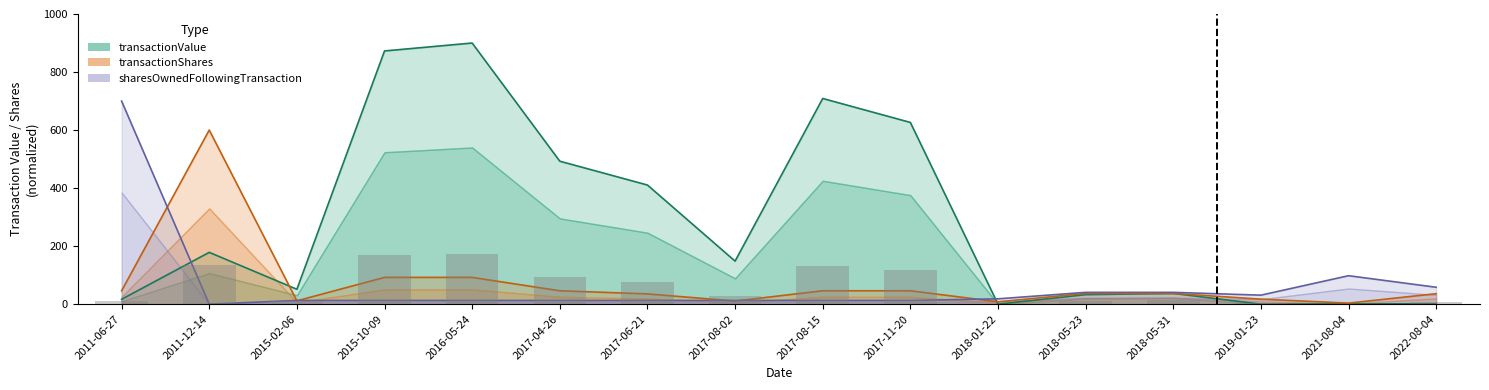

What is the sum of the sharesOwnedFollowingTransaction values at 2011-06-27 and 2017-06-21?

712.7